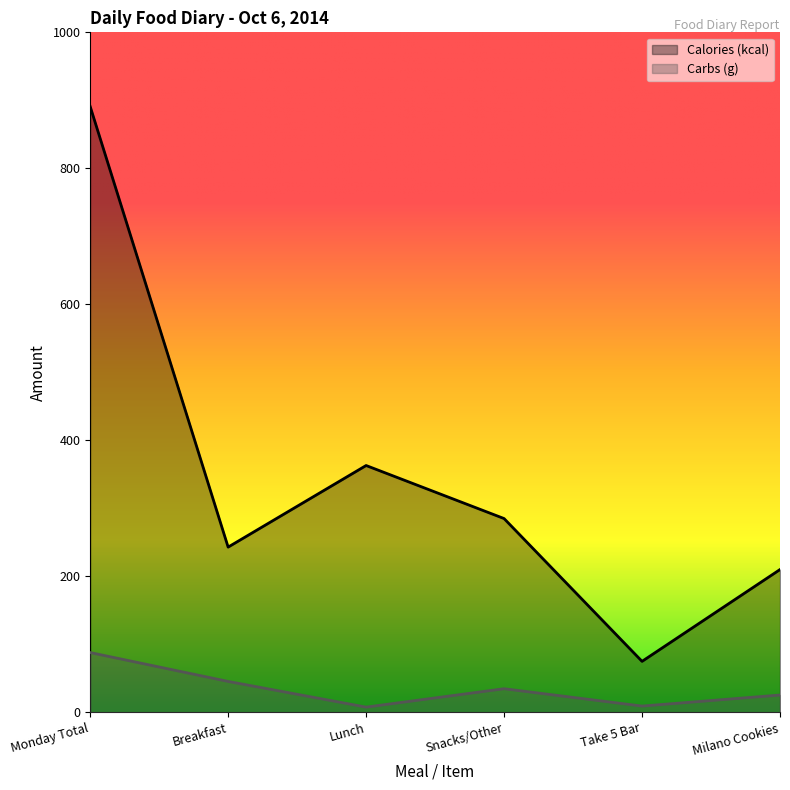

What is the difference between the highest and lowest values at Lunch?

355.3